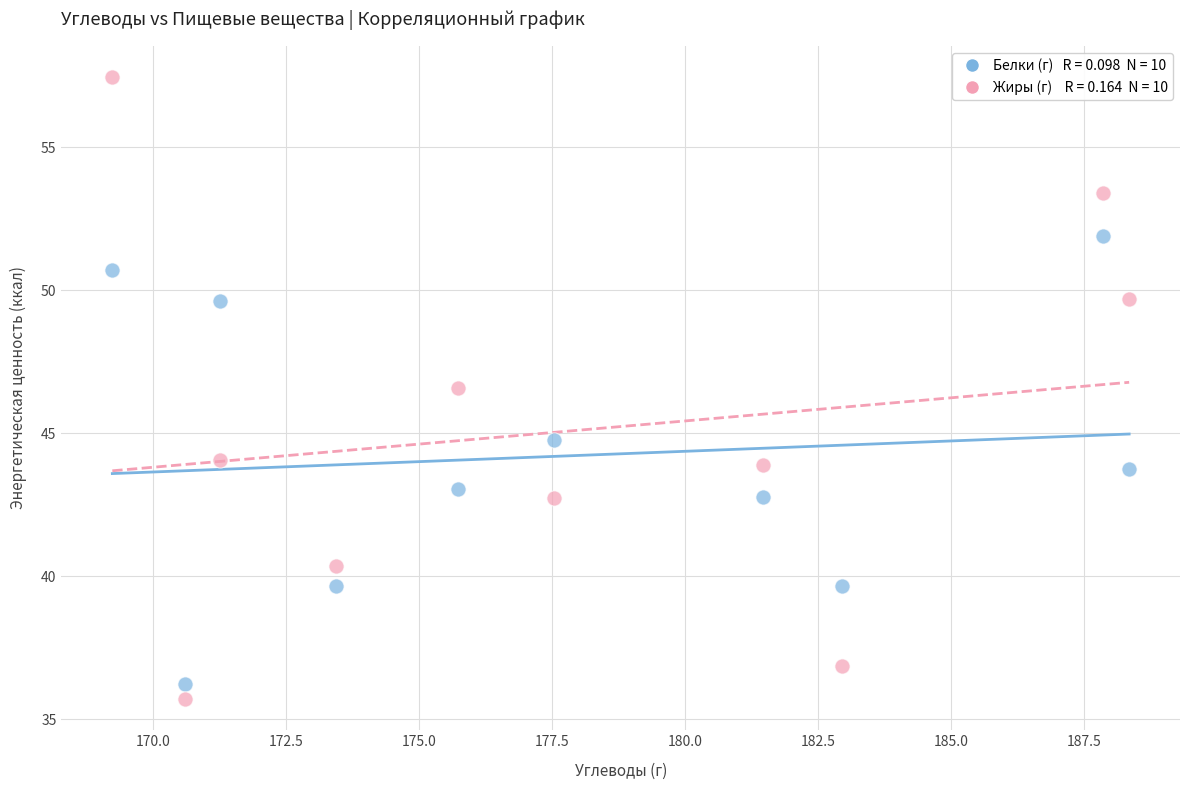

Across all data points, what is the range of X values (max minus min)?

19.1